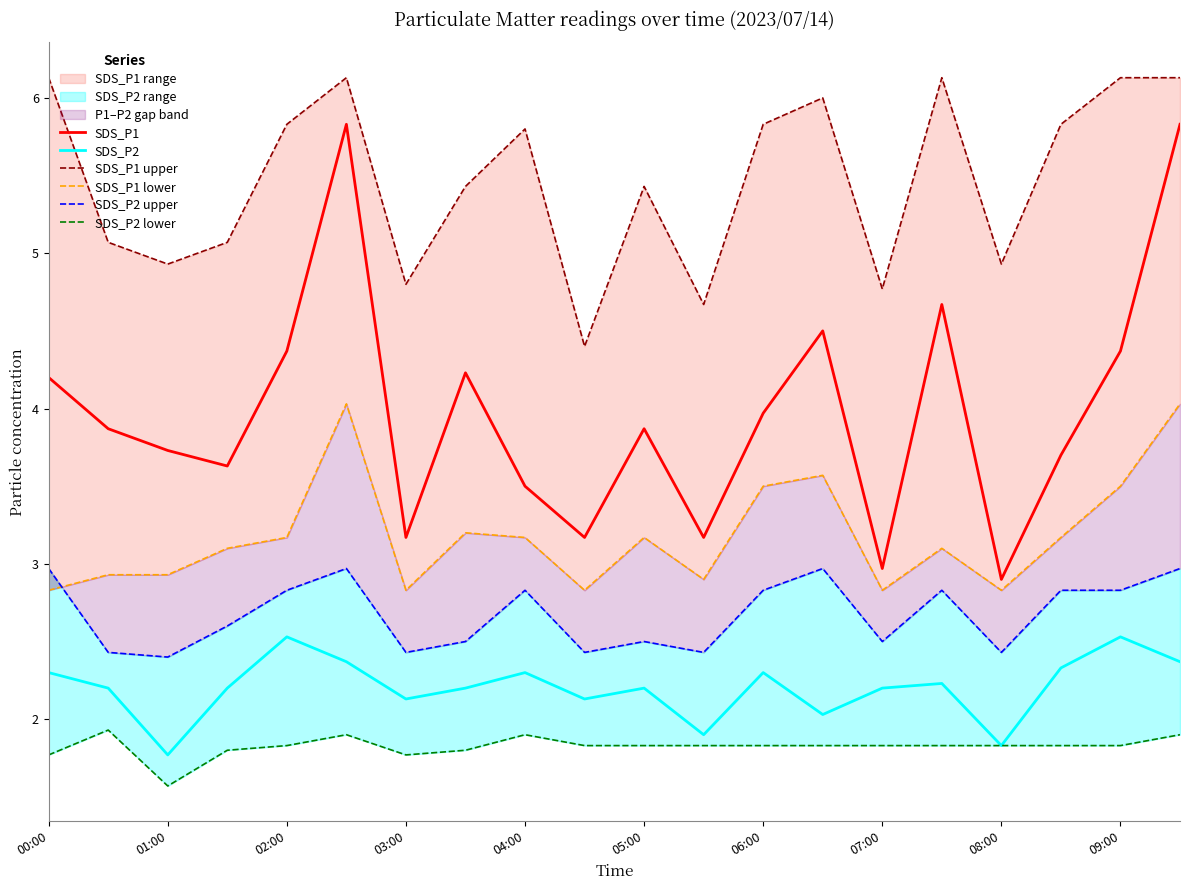

The value of SDS_P2 at 06:00 is 2.3. True or false?

True